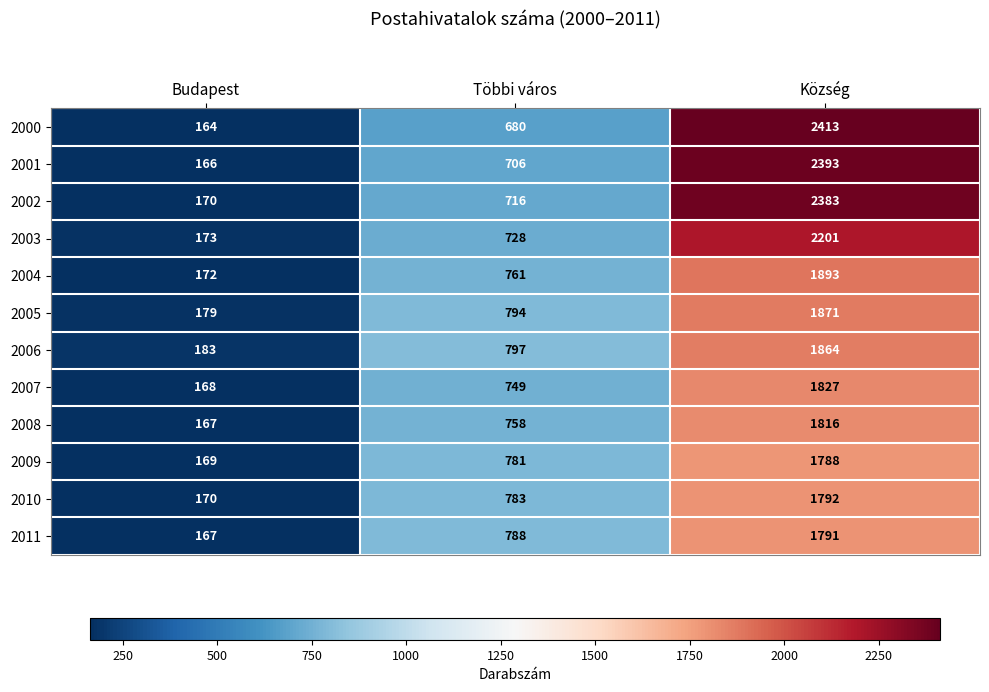

The value of 2001 at Többi város is 706. True or false?

True